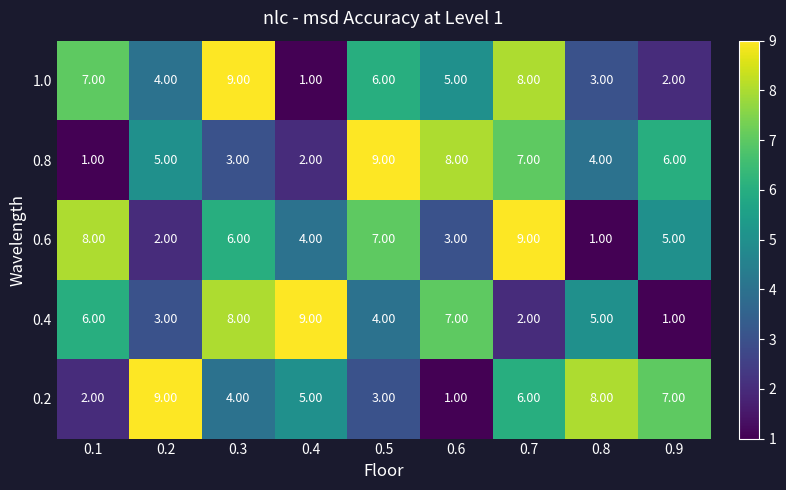

At which category is the sum across all series the highest?

0.7